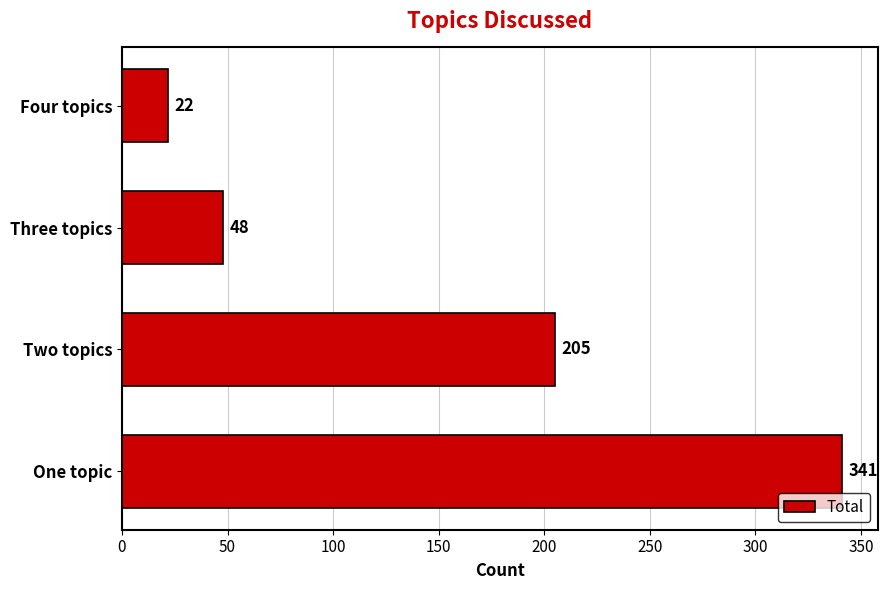

What is the change in value from One topic to Three topics?

-293